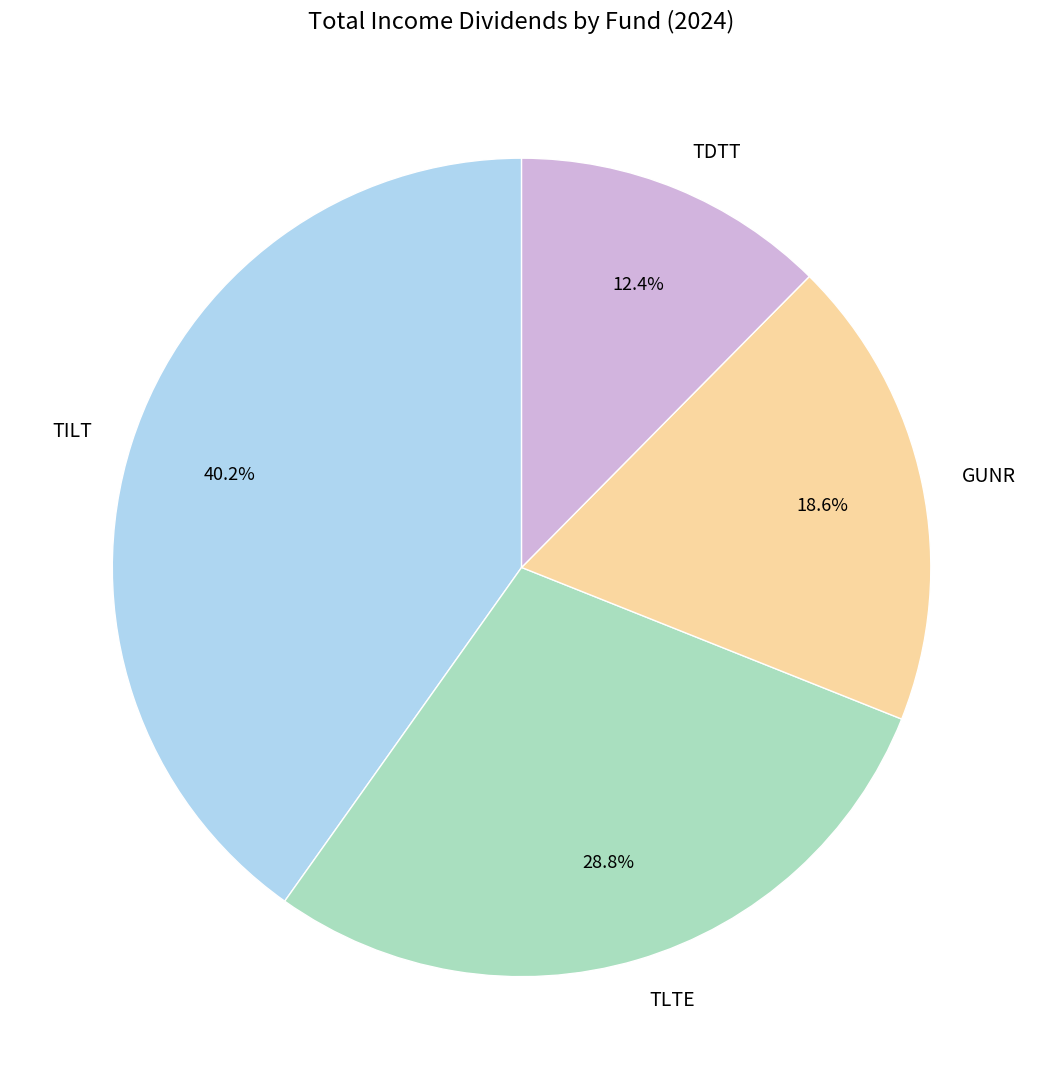

How many slices are in this pie chart?

4